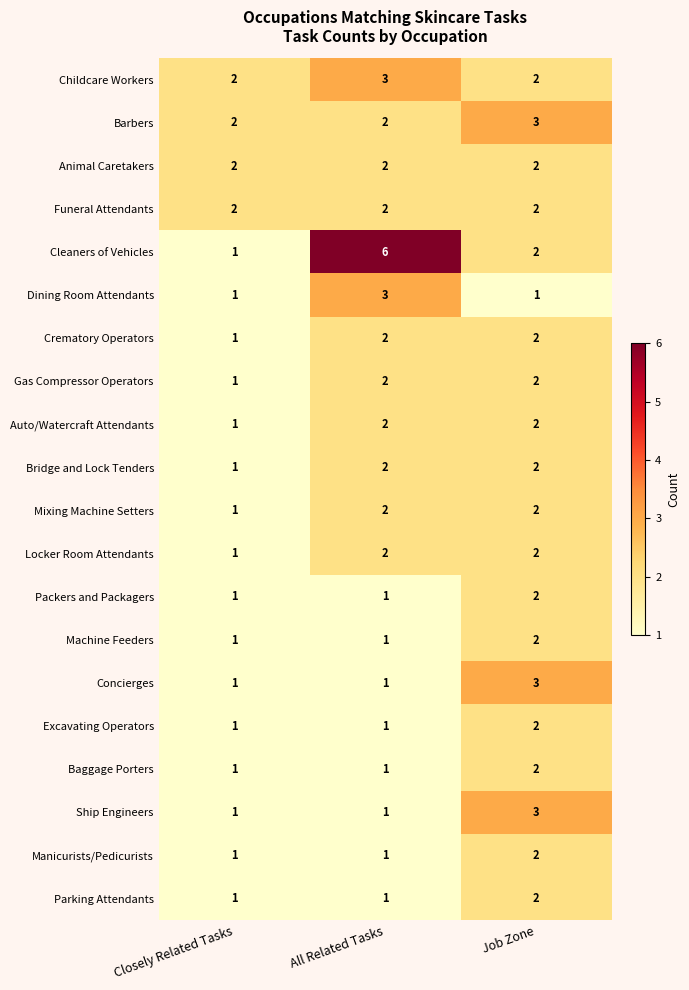

What is the total value across all series at Job Zone?

42